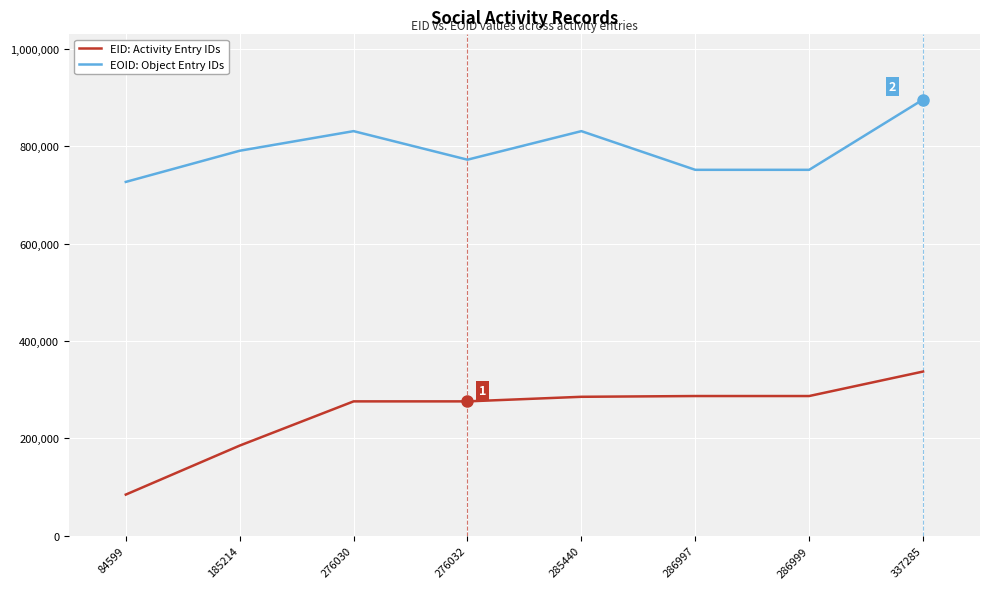

At 276030, list the series in order from largest to smallest.

EOID: Object Entry IDs, EID: Activity Entry IDs